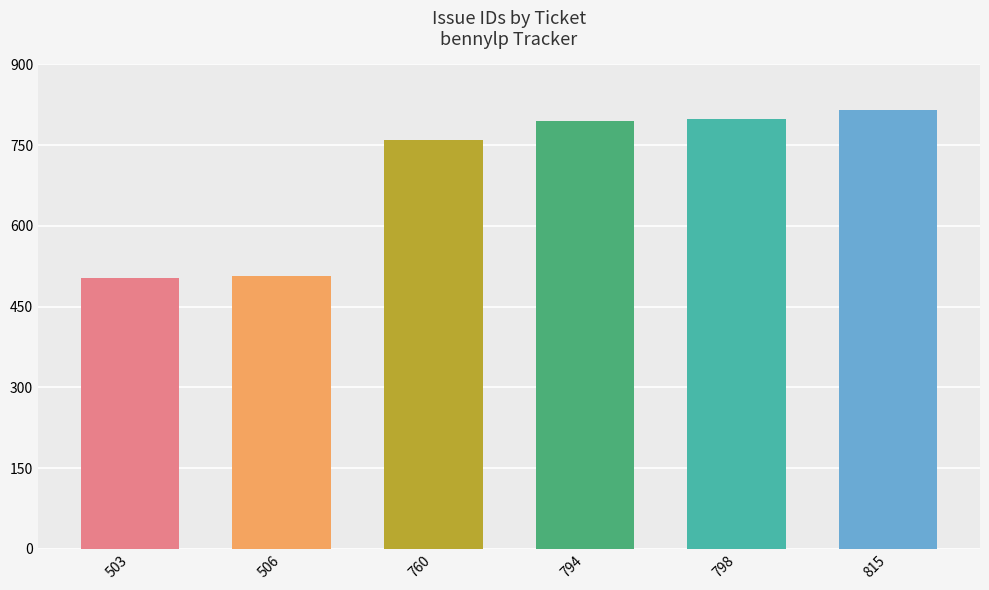

Approximately how many times larger is the value at 794 compared to 815?

1.0